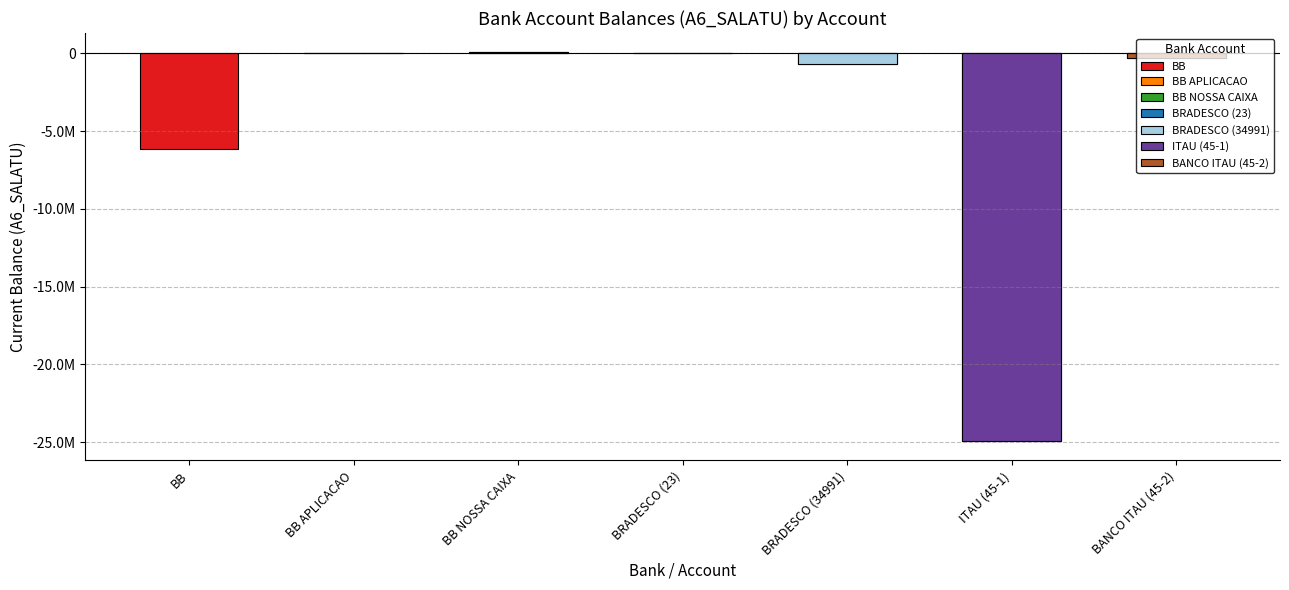

Reading left to right, list all the values displayed in this chart.

-6131791.6	0.0	52165.6	47175.3	-689639.3	-24934342.3	-312128.9